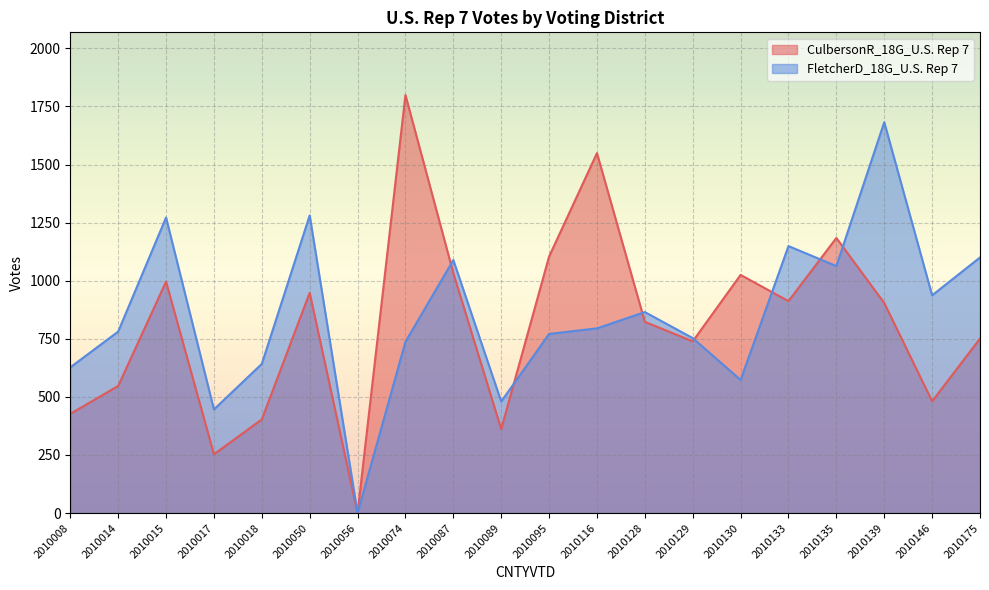

True or false: CulbersonR_18G_U.S. Rep 7 and FletcherD_18G_U.S. Rep 7 intersect in this chart.

True